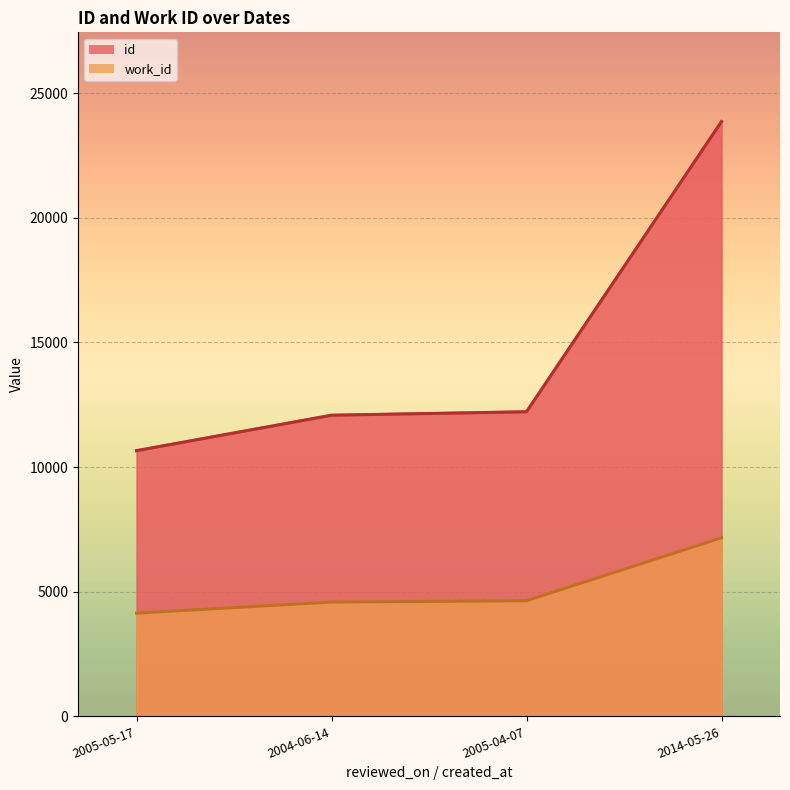

What is the sum of all id values?

58818